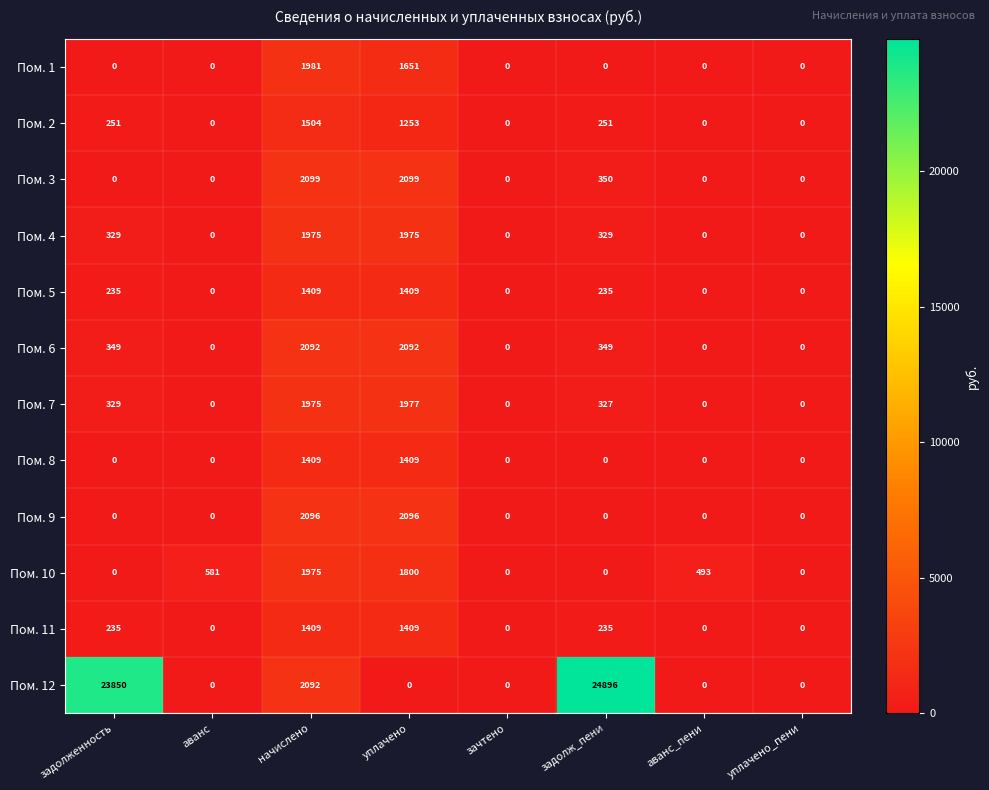

What is the highest value of the Пом. 9 series?

2096